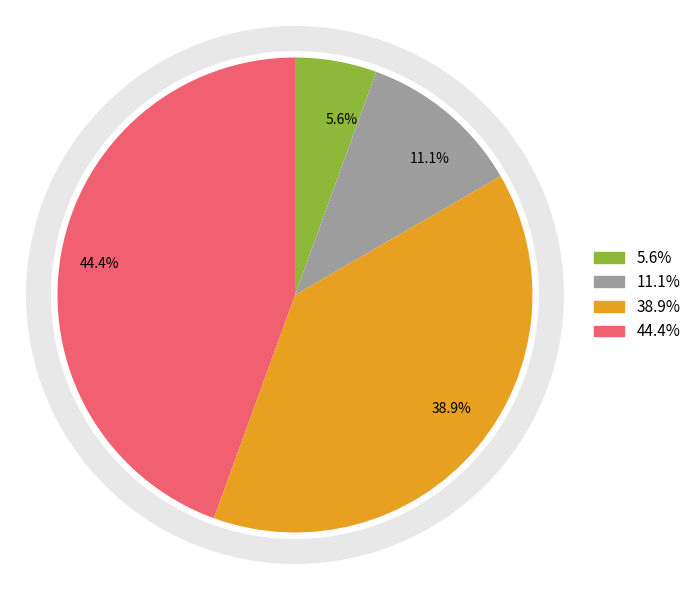

Which has a higher value, 11.1% or 5.6%?

11.1%